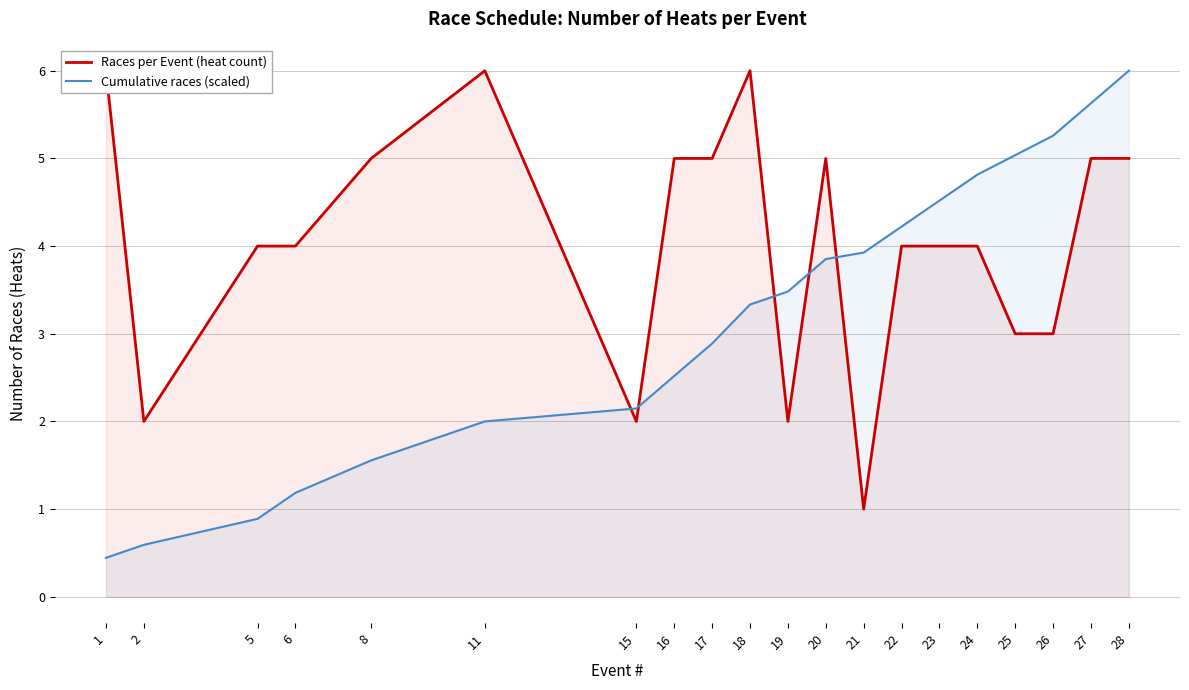

Rank the series by their average value, from highest to lowest.

Races per Event (heat count), Cumulative races (scaled)